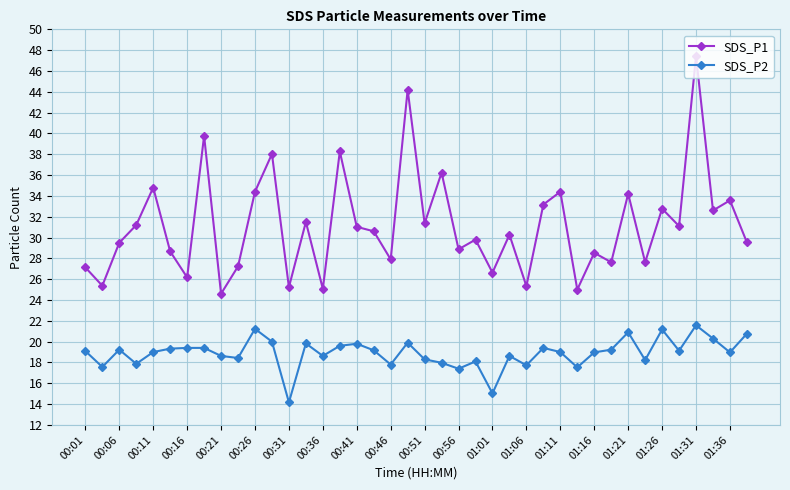

True or false: SDS_P2 has more than 1 points higher than both neighbors.

True